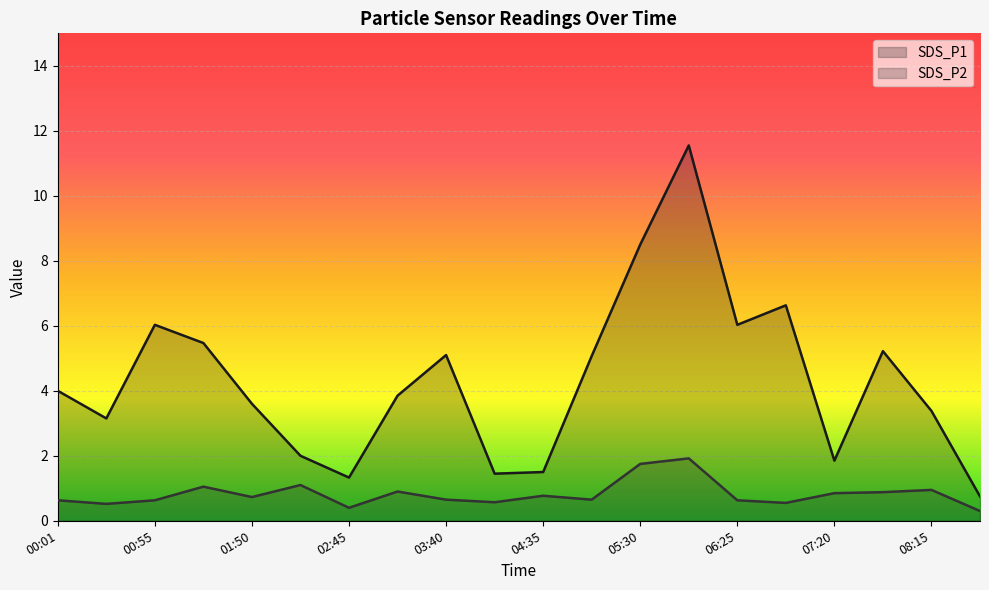

How many interior local valleys does the SDS_P1 series have?

5